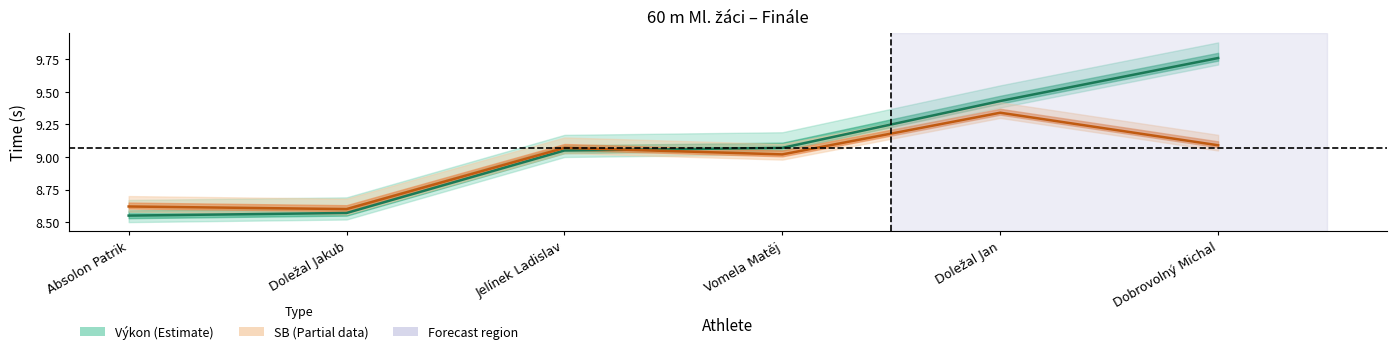

What is the difference between the SB values at Absolon Patrik and Vomela Matěj?

0.4